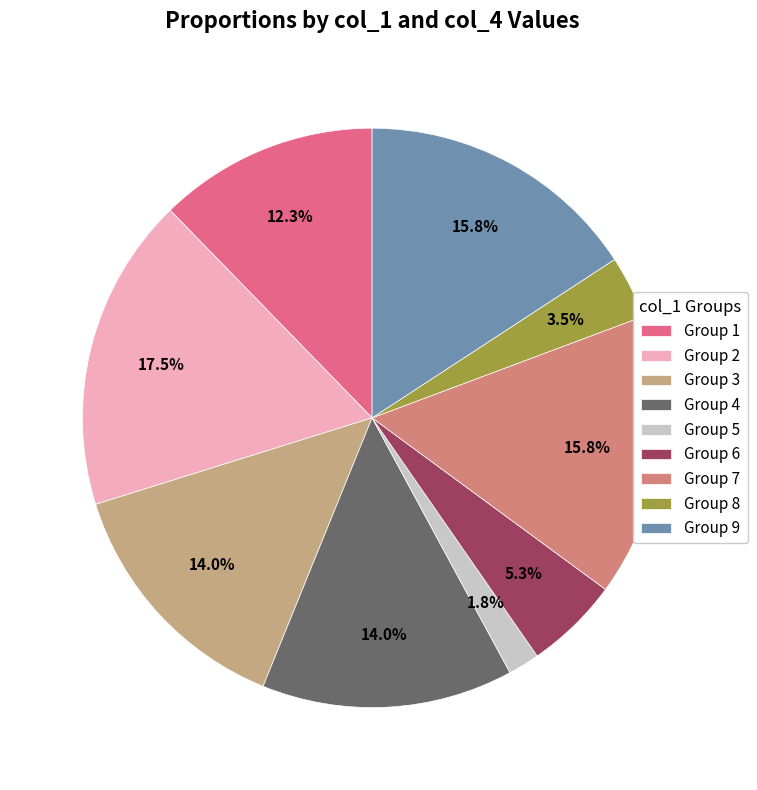

What is the largest slice in the pie chart?

Group 2